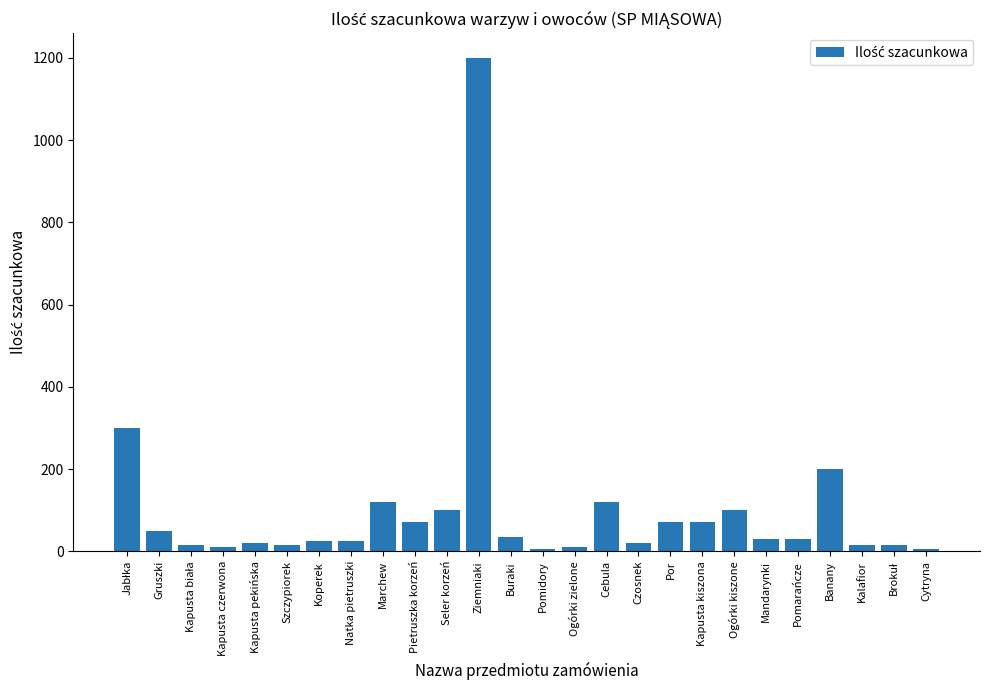

What is the greatest value displayed?

1200